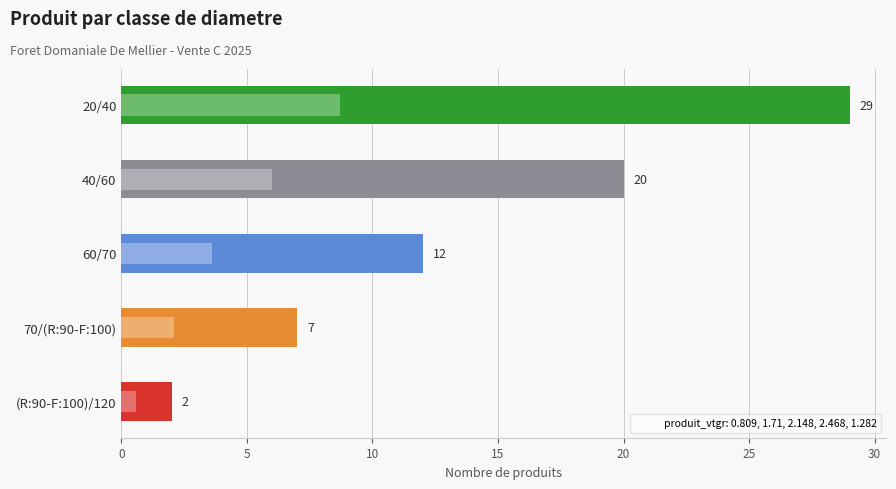

Between (R:90-F:100)/120 and 70/(R:90-F:100), which is larger?

70/(R:90-F:100)